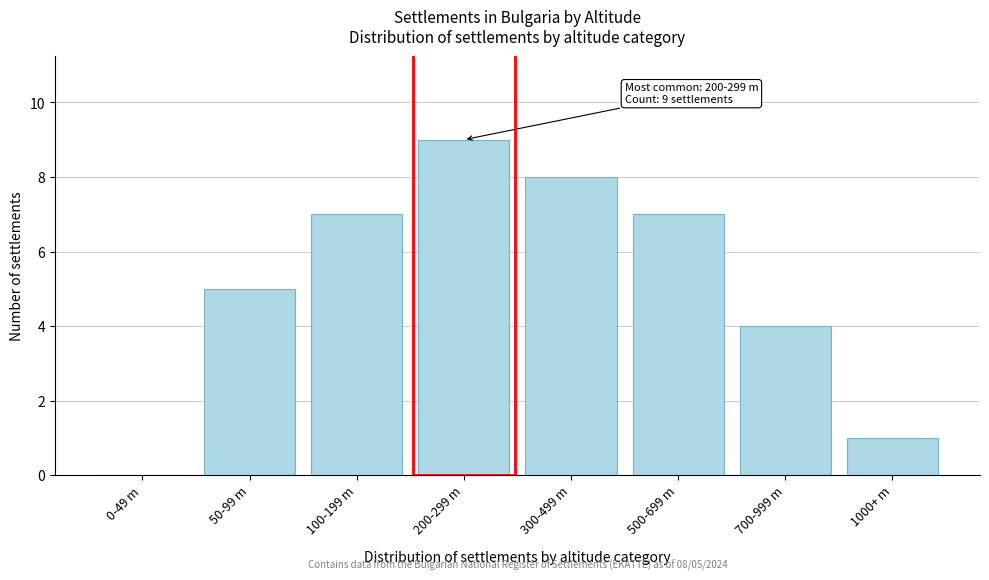

Reading right to left, extract all data points from this chart.

1000+ m=1	700-999 m=4	500-699 m=7	300-499 m=8	200-299 m=9	100-199 m=7	50-99 m=5	0-49 m=0